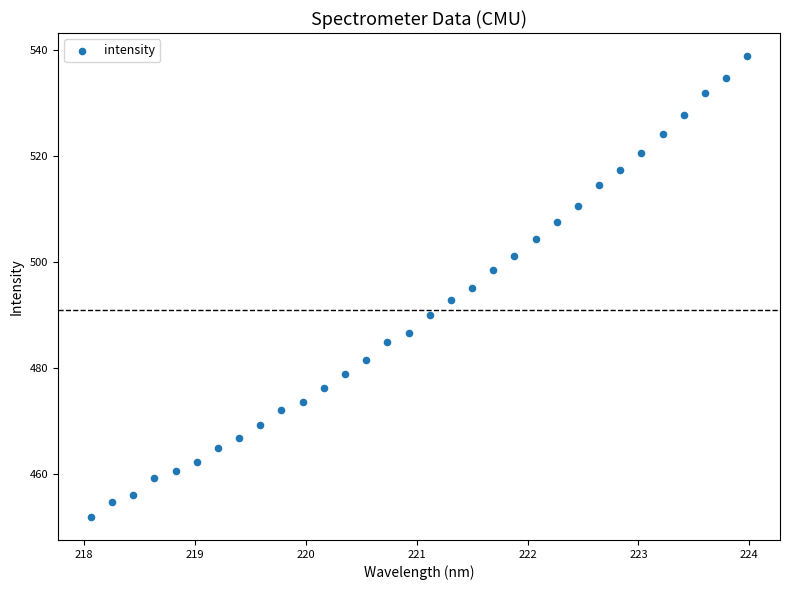

What is the range of X values (max minus min)?

5.9